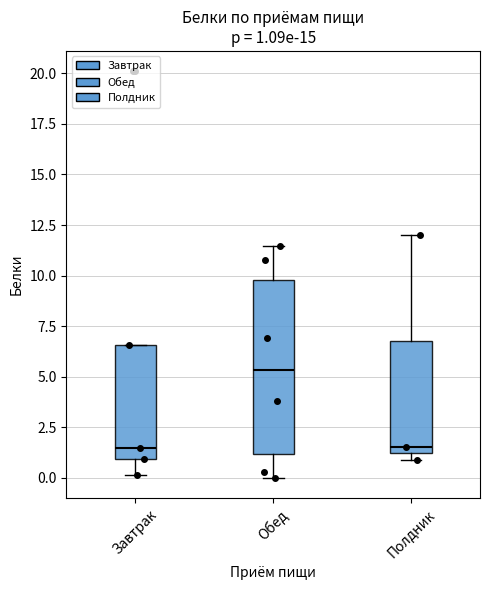

Which box has the highest median line?

Обед